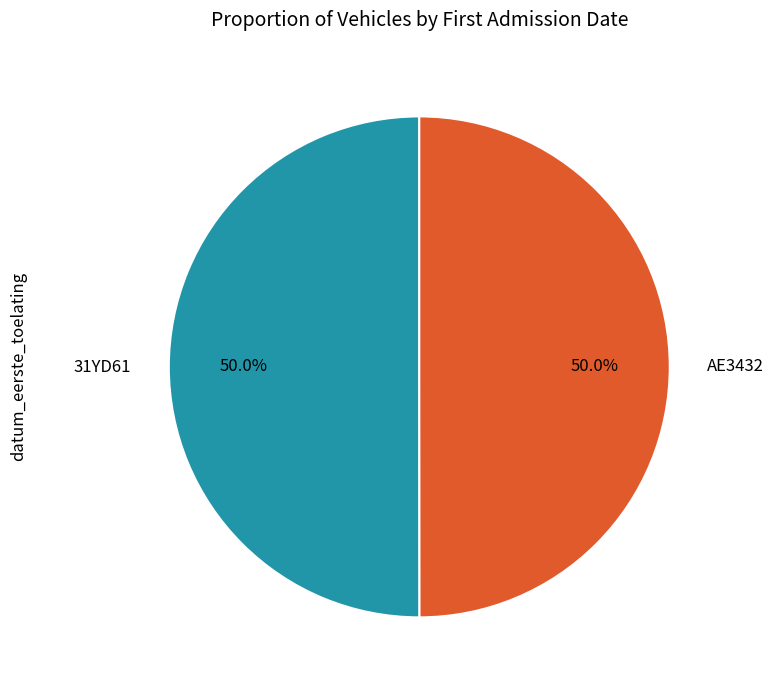

Count the number of slices in the pie.

2